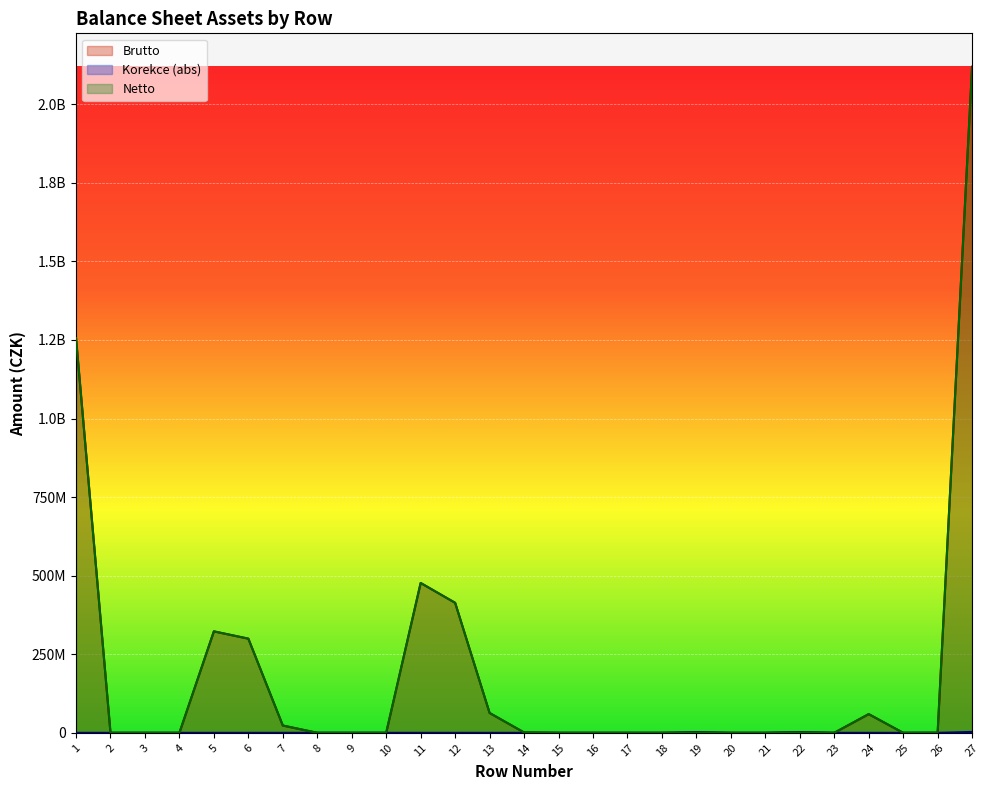

What is the difference between the Brutto values at 12 and 18?

413614397